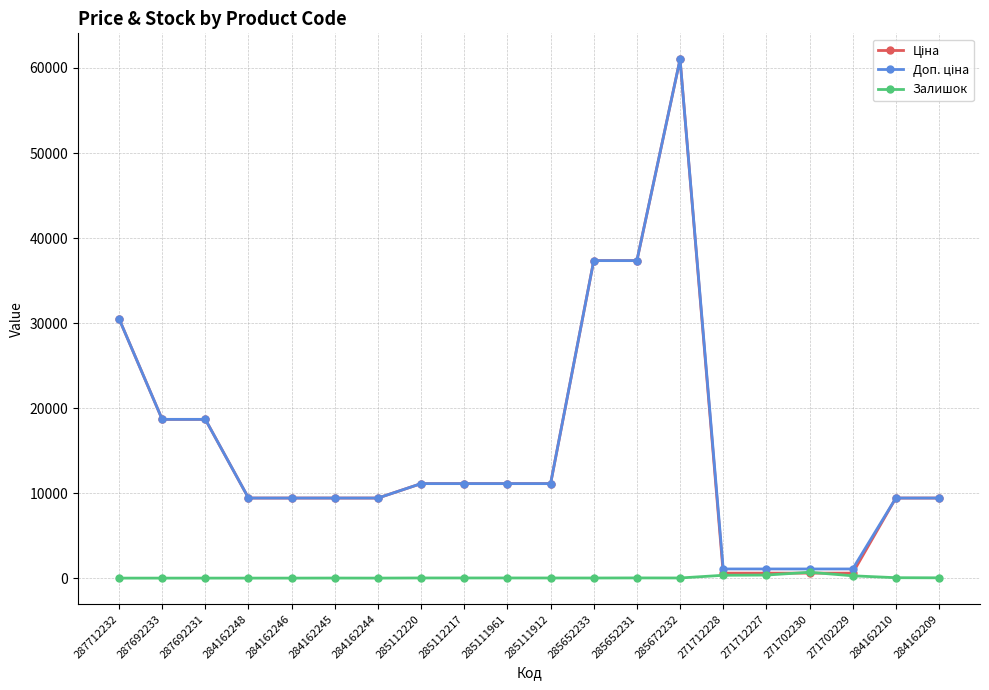

At how many categories does at least one series exceed 32711?

3